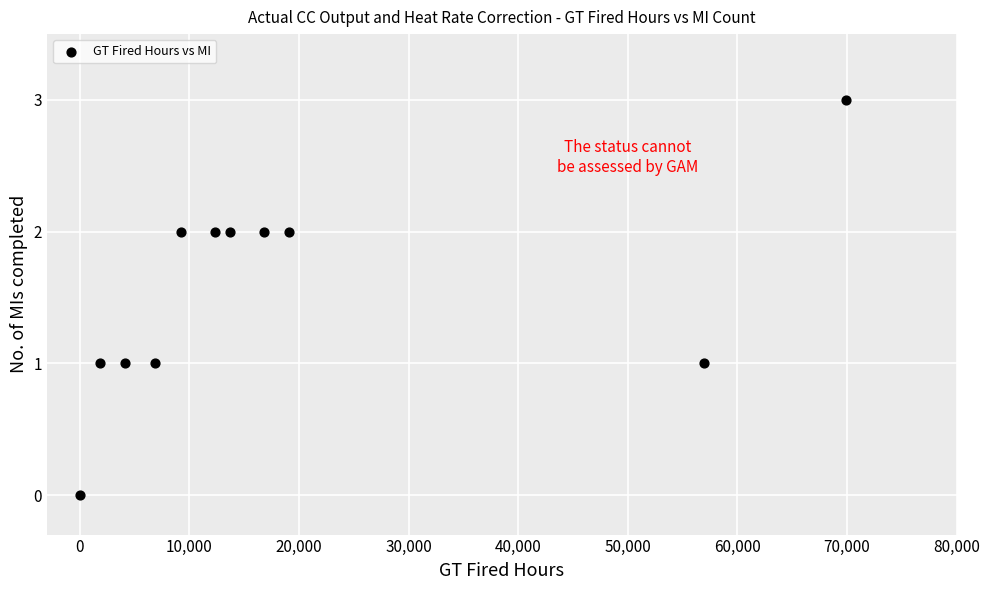

What is the range of Y values (max minus min)?

3